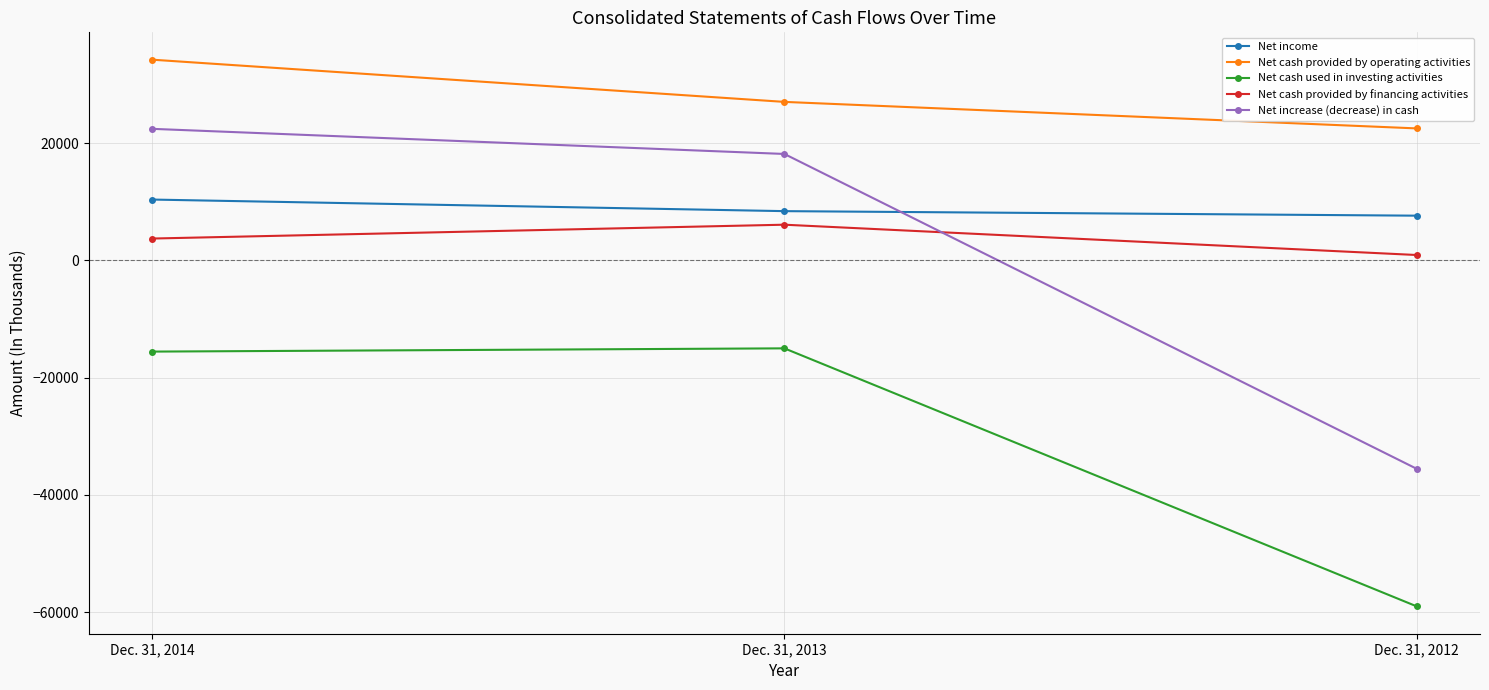

What is the difference between the highest and lowest values at Dec. 31, 2013?

42041